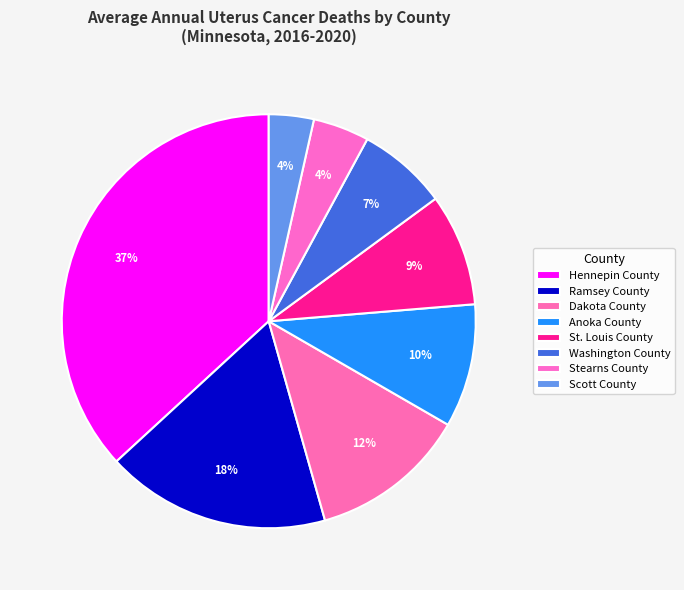

Is there any slice that represents more than half of the pie?

No